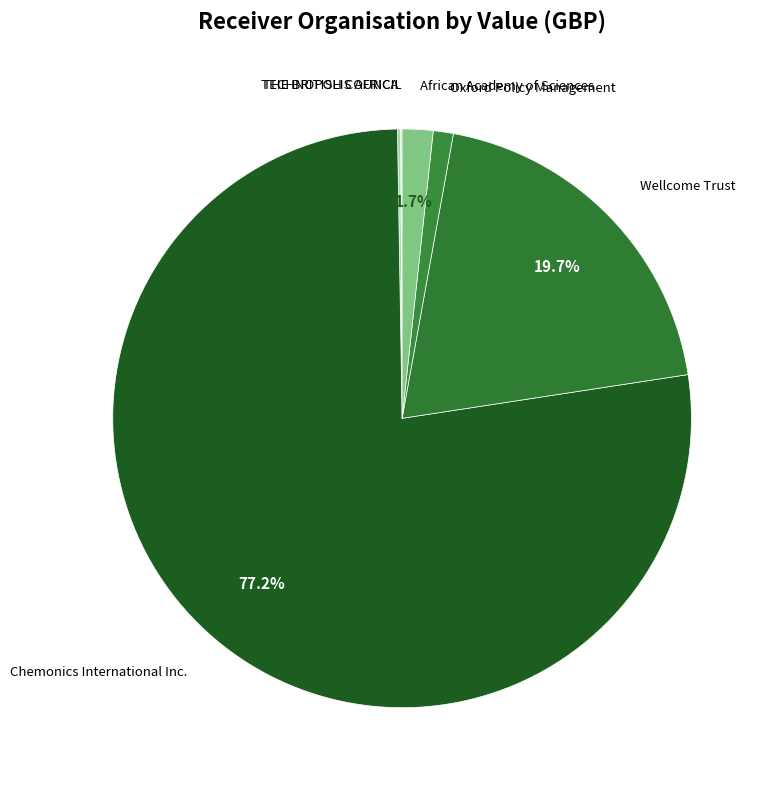

To the nearest percent, what is the difference between the largest and smallest slice percentages?

77%